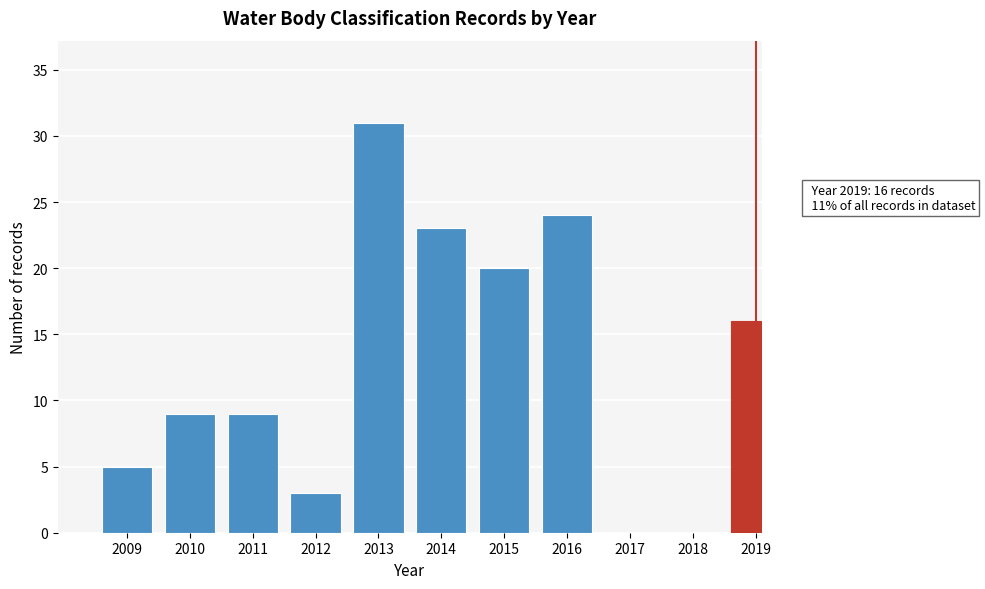

Reading left to right, list all the values displayed in this chart.

2009=5	2010=9	2011=9	2012=3	2013=31	2014=23	2015=20	2016=24	2017=0	2018=0	2019=16